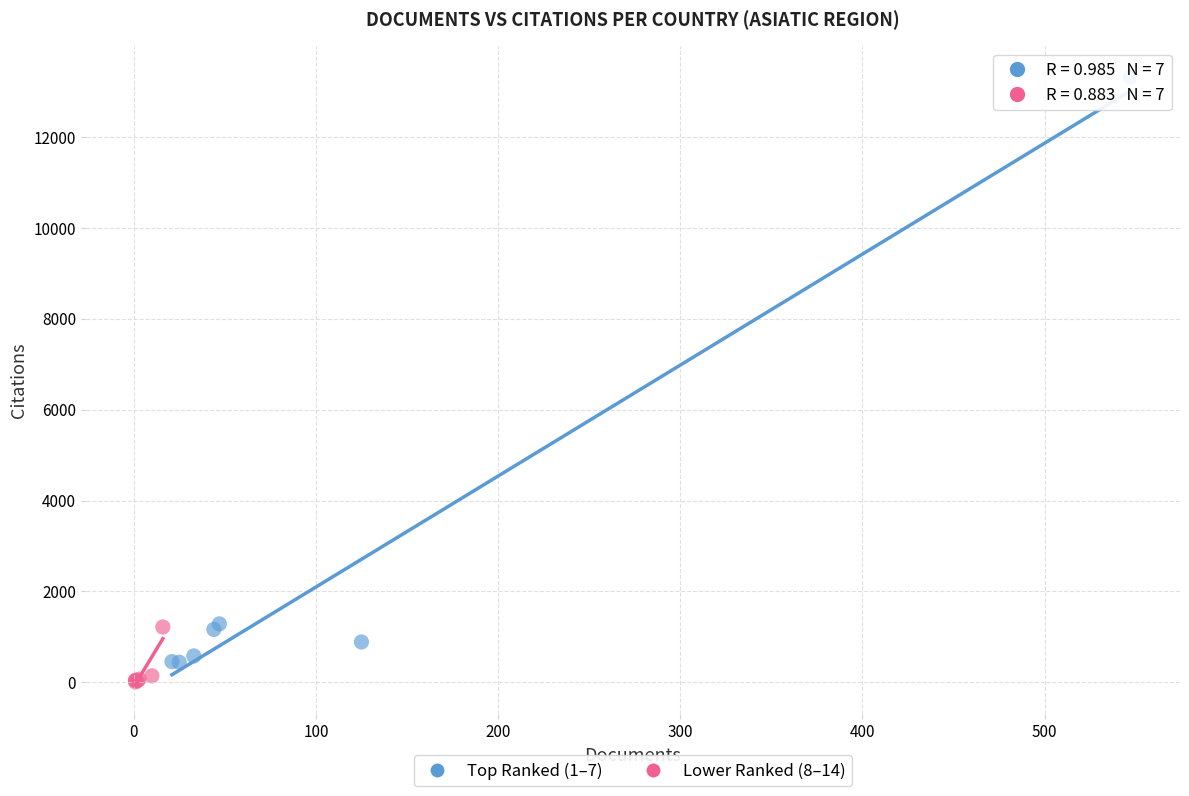

Which series contains the highest Y value?

Top Ranked (1–7)